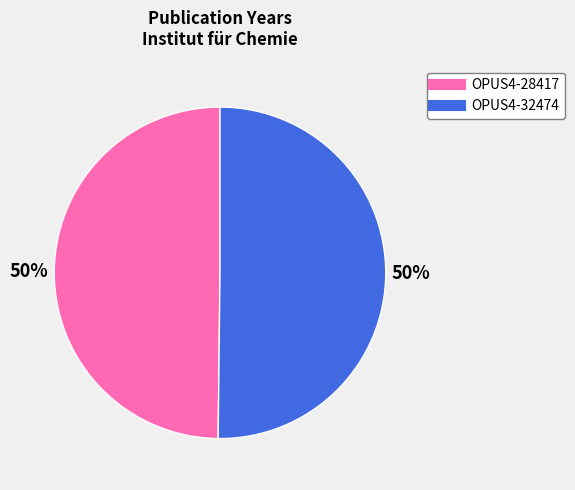

True or false: OPUS4-32474 accounts for 50% of the total.

True